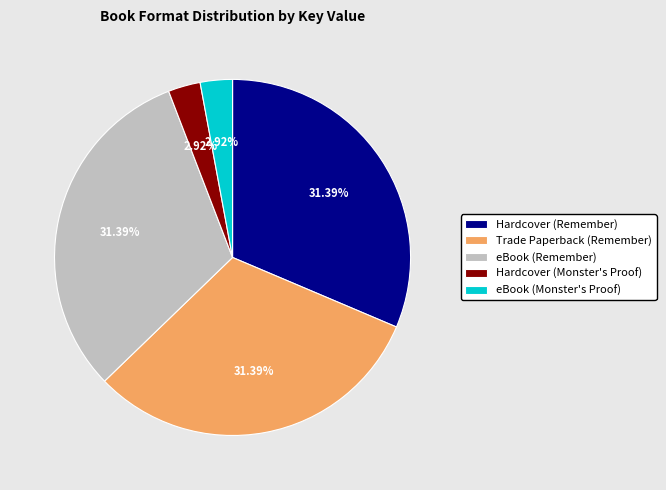

What portion of the pie excludes Hardcover (Remember)?

68.6%